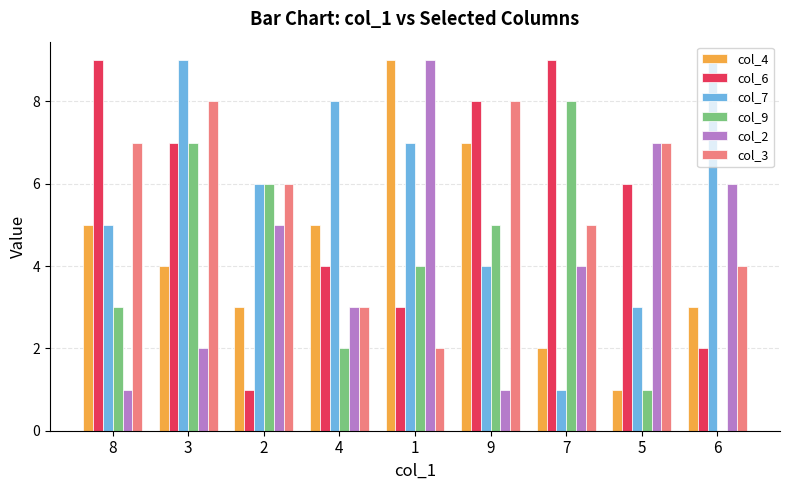

Reading left to right, extract all data points from this chart.

col_4: 8=5	3=4	2=3	4=5	1=9	9=7	7=2	5=1	6=3
col_6: 8=9	3=7	2=1	4=4	1=3	9=8	7=9	5=6	6=2
col_7: 8=5	3=9	2=6	4=8	1=7	9=4	7=1	5=3	6=9
col_9: 8=3	3=7	2=6	4=2	1=4	9=5	7=8	5=1	6=0
col_2: 8=1	3=2	2=5	4=3	1=9	9=1	7=4	5=7	6=6
col_3: 8=7	3=8	2=6	4=3	1=2	9=8	7=5	5=7	6=4